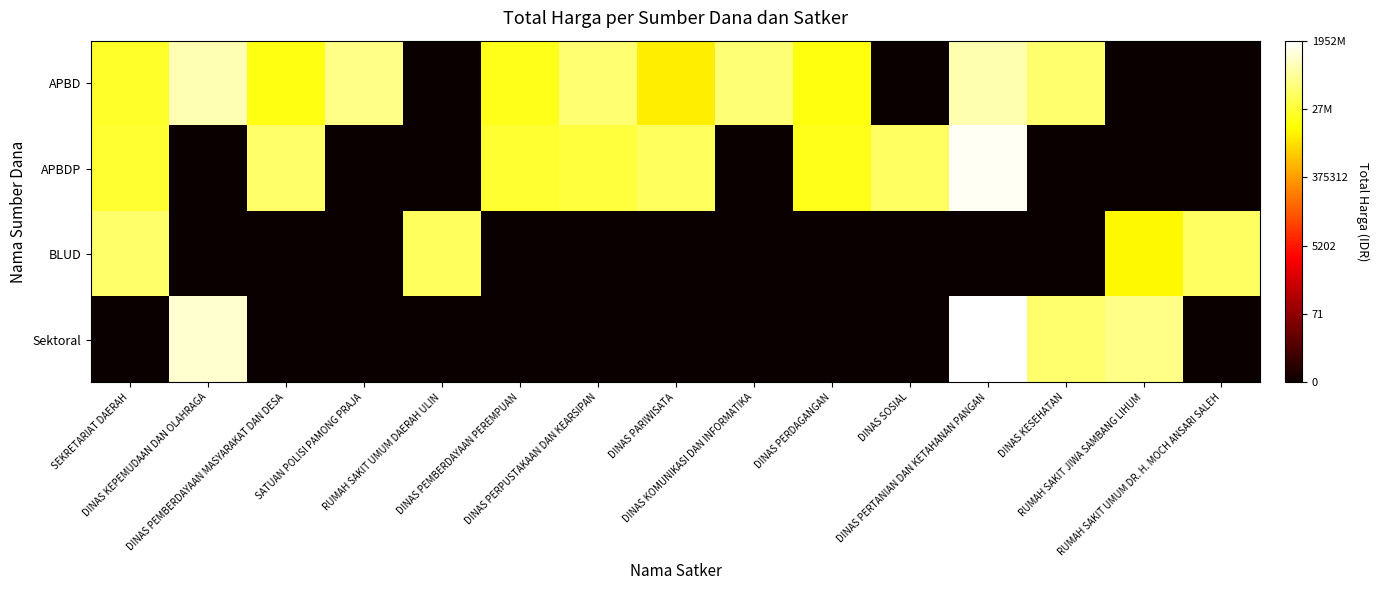

At how many categories does at least one series exceed 17?

14